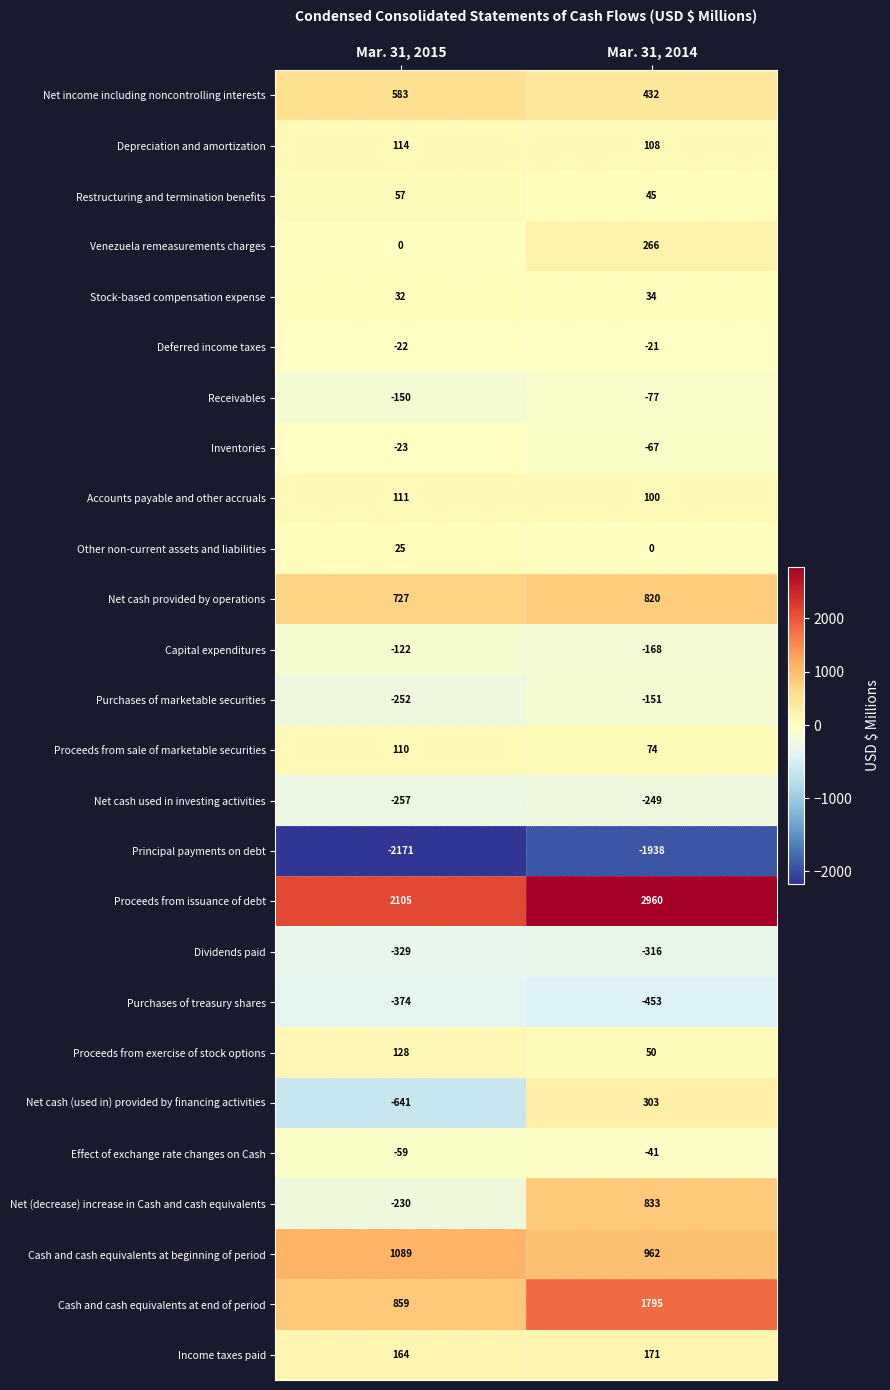

What is the difference between the highest and lowest values at Mar. 31, 2015?

4276